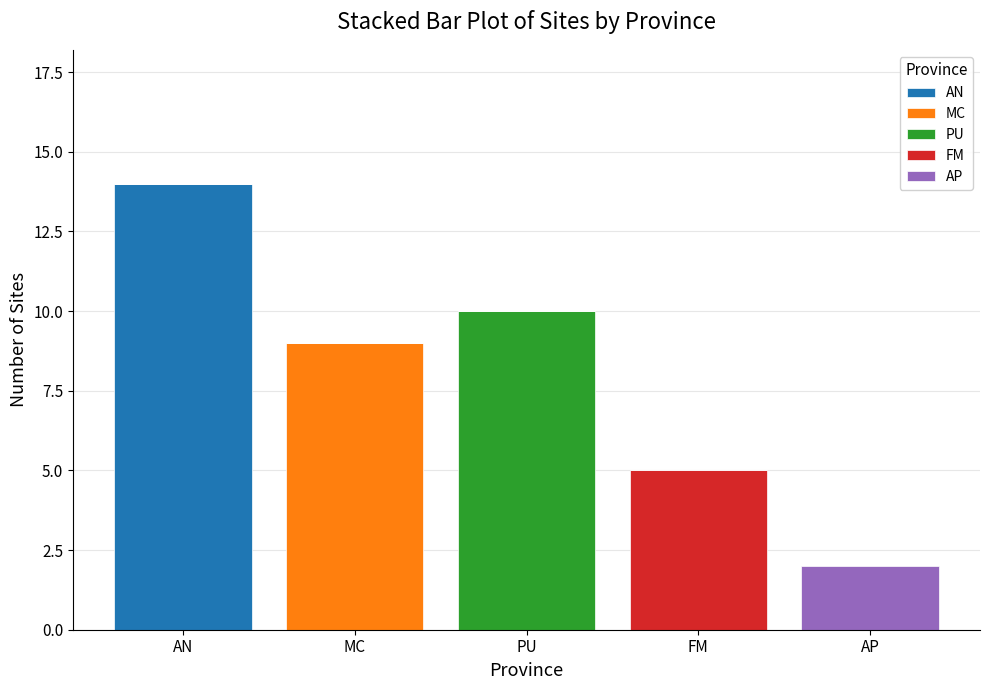

Reading right to left, what are the values for AN?

AP=0	FM=0	PU=0	MC=0	AN=14